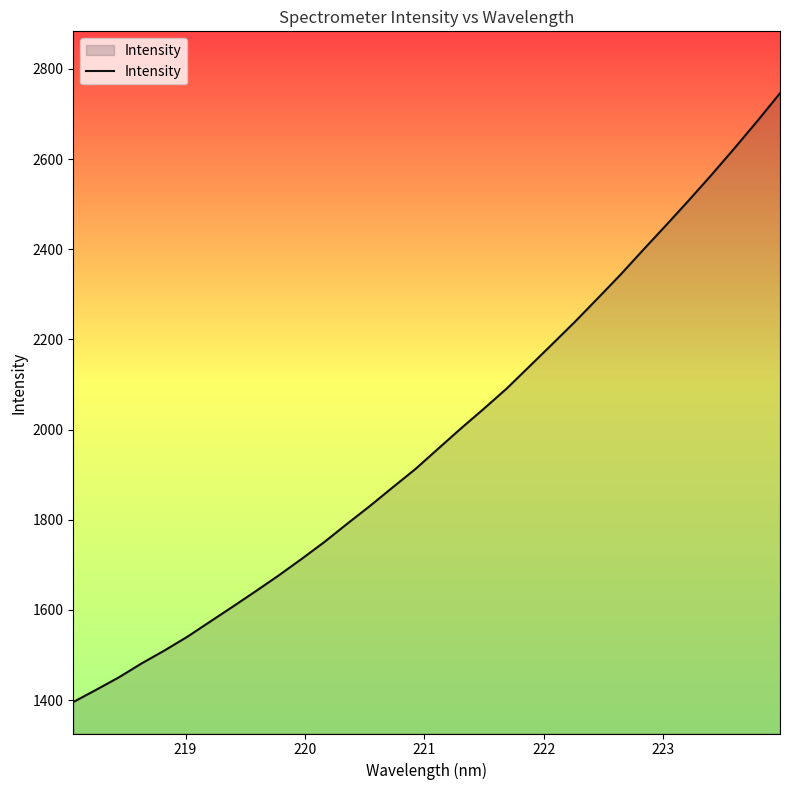

True or false: the data has more than 0 interior local peaks.

False